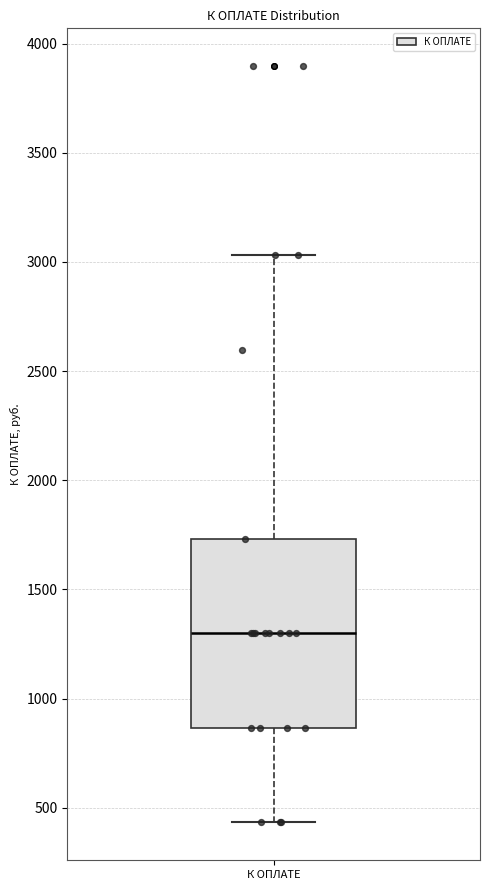

Where does the lower whisker of the box for К ОПЛАТЕ end on the y-axis? The values are not printed on the chart, so give them approximately, as read against the axis.

450